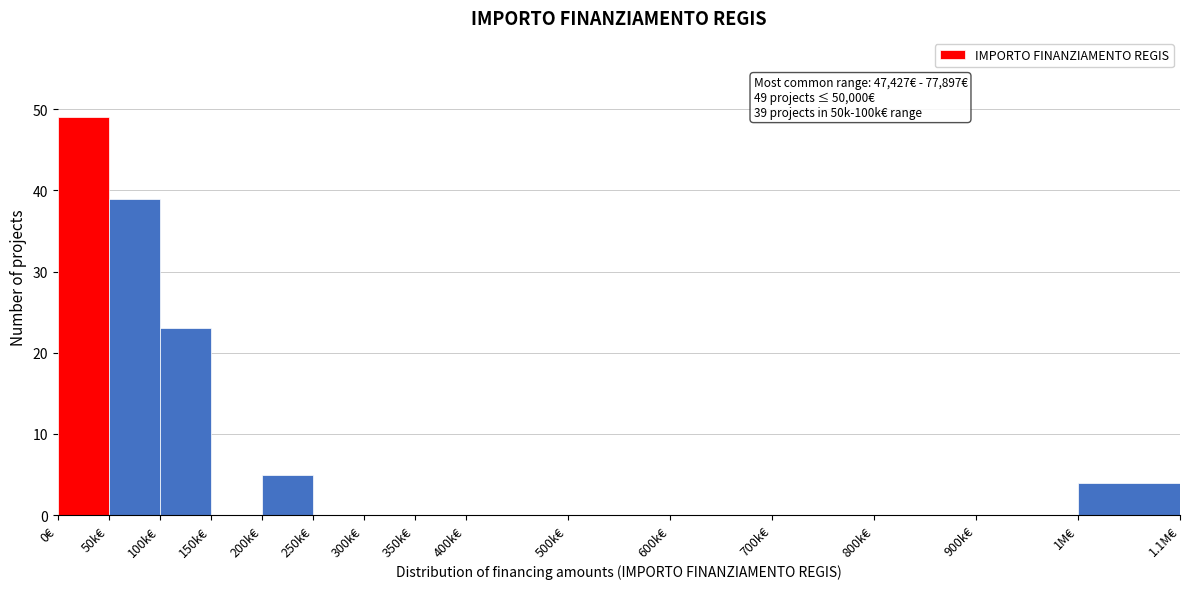

Reading right to left, transcribe all the data shown in this chart.

1M€=4	900k€=0	800k€=0	700k€=0	600k€=0	500k€=0	400k€=0	350k€=0	300k€=0	250k€=0	200k€=5	150k€=0	100k€=23	50k€=39	0€=49